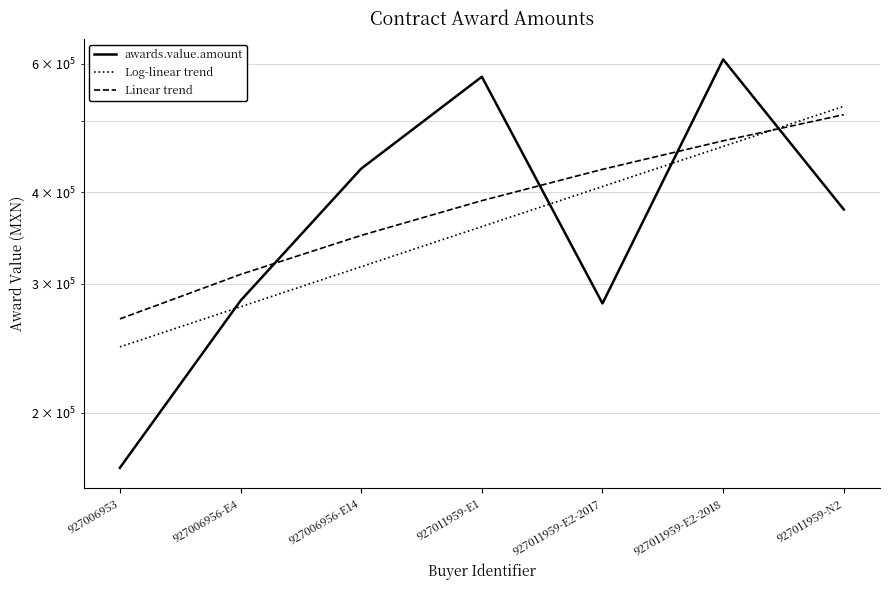

At how many categories does at least one series exceed 388138?

5